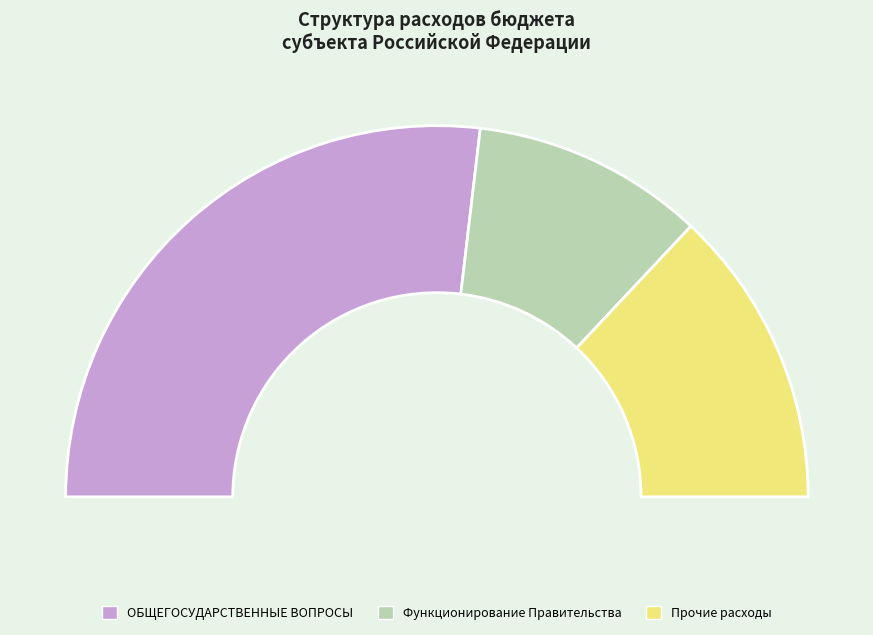

Is ОБЩЕГОСУДАРСТВЕННЫЕ ВОПРОСЫ the majority of the pie?

Yes